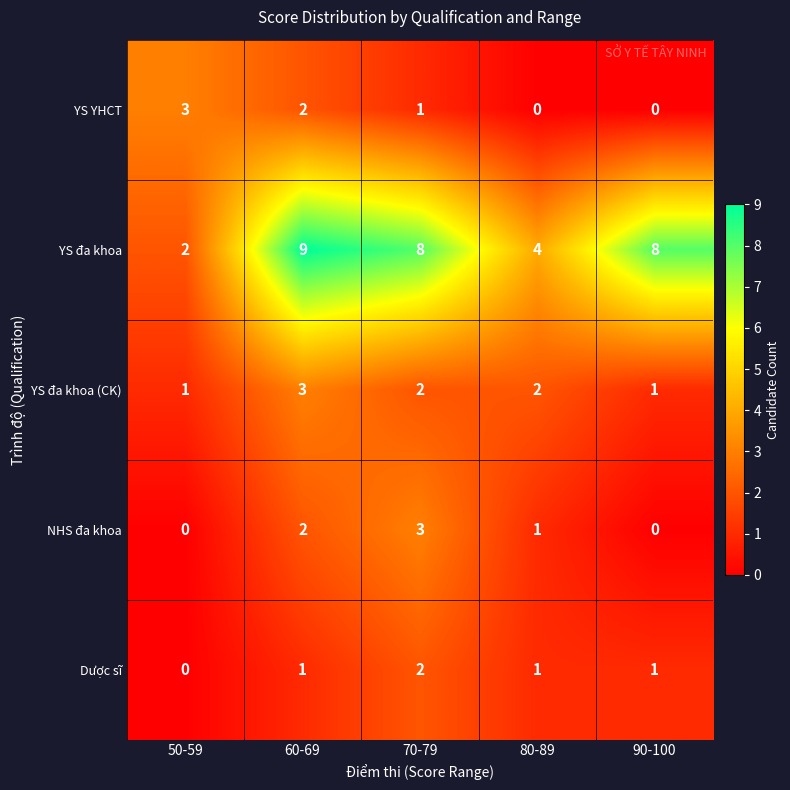

Is it true that Dược sĩ equals 0 at 60-69?

False